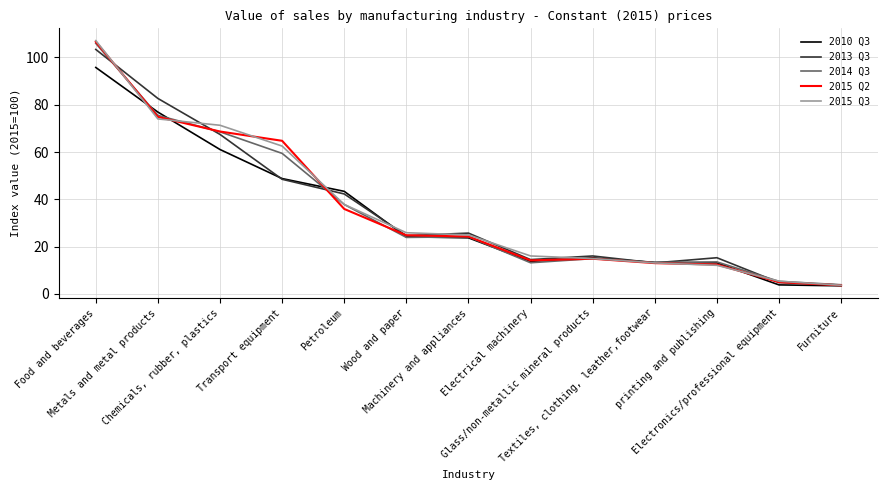

How many values in the 2014 Q3 series are below 23?

6